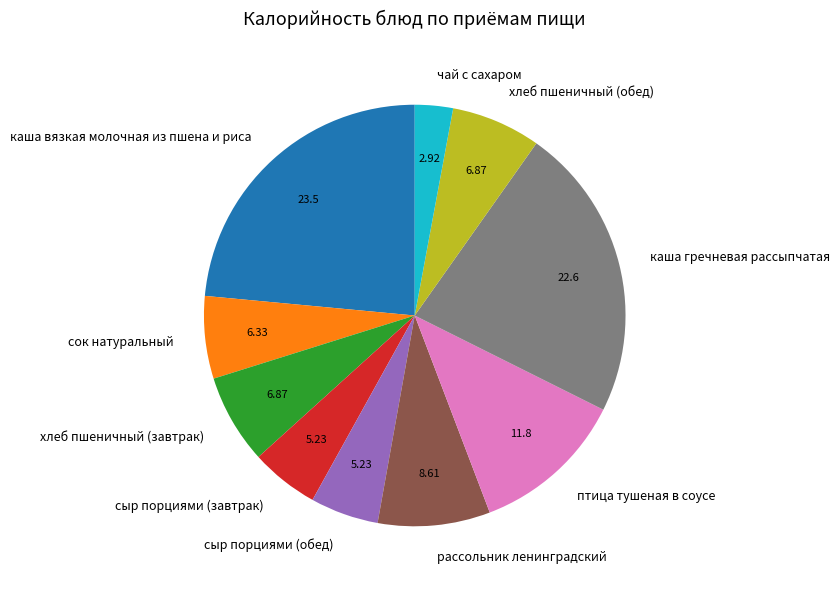

Is there a majority slice in this chart?

No